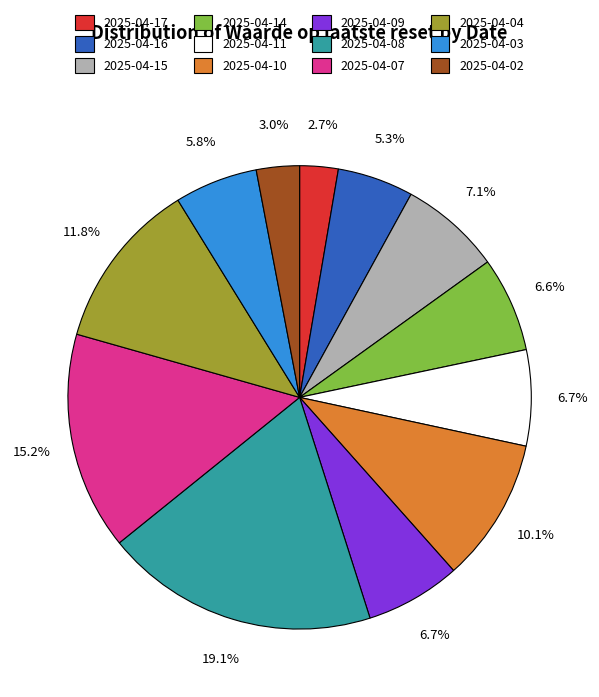

To the nearest percent, what is the combined percentage of 2025-04-10 and 2025-04-14?

17%